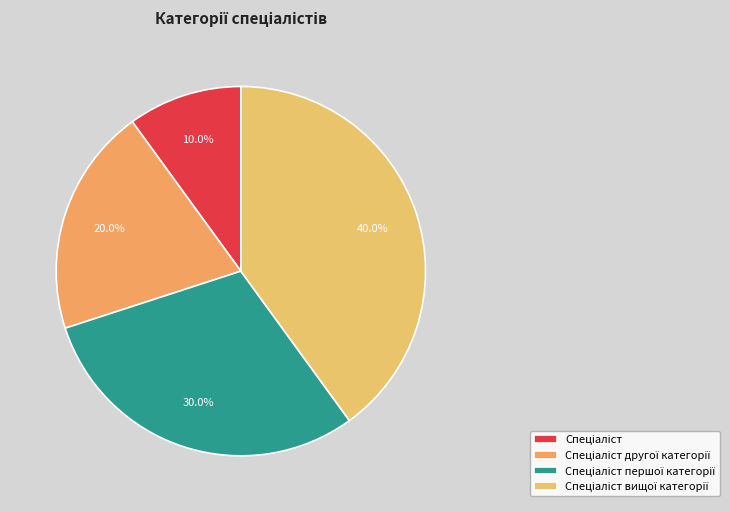

To the nearest percent, what is the difference between the Спеціаліст вищої категорії and Спеціаліст slice percentages?

30%